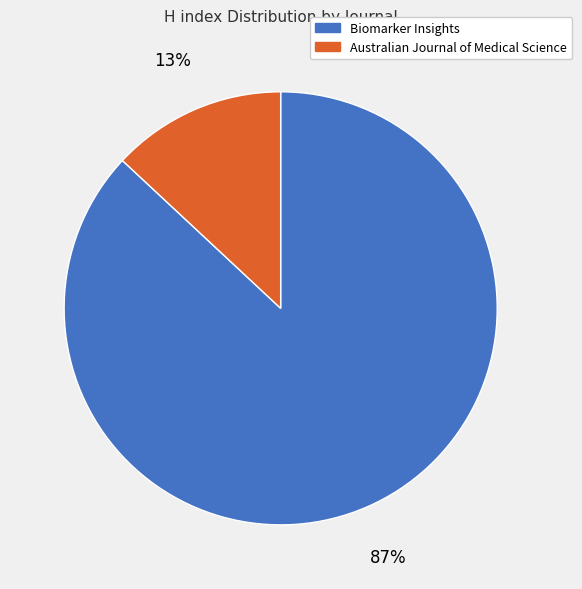

To the nearest percent, what percentage of the pie is Biomarker Insights?

87%